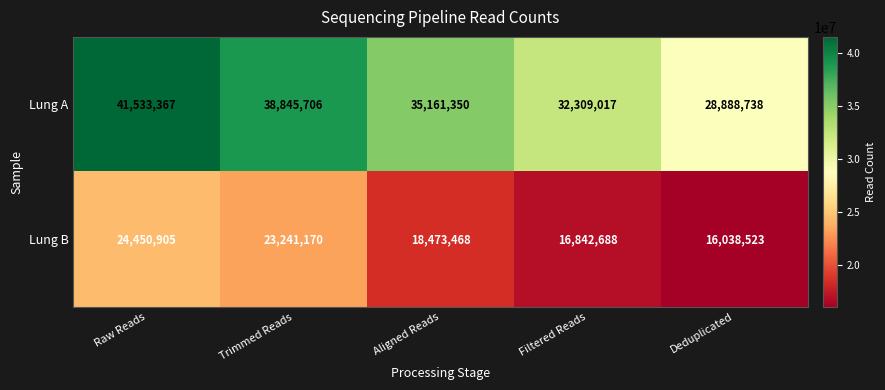

Rank the series at Filtered Reads from lowest to highest value.

Lung B, Lung A